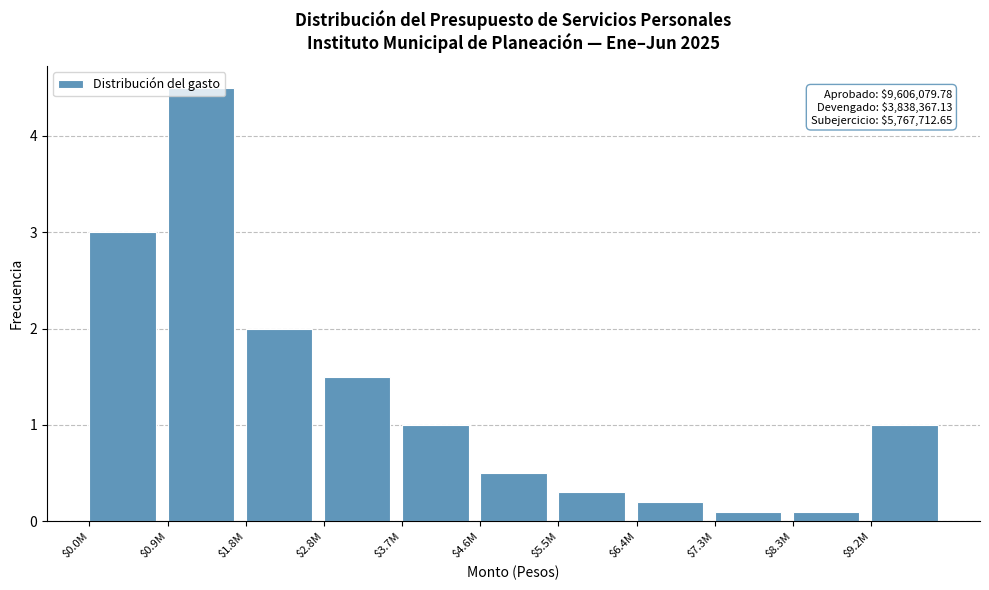

True or false: the data shows 1.5 at $2.8M.

True